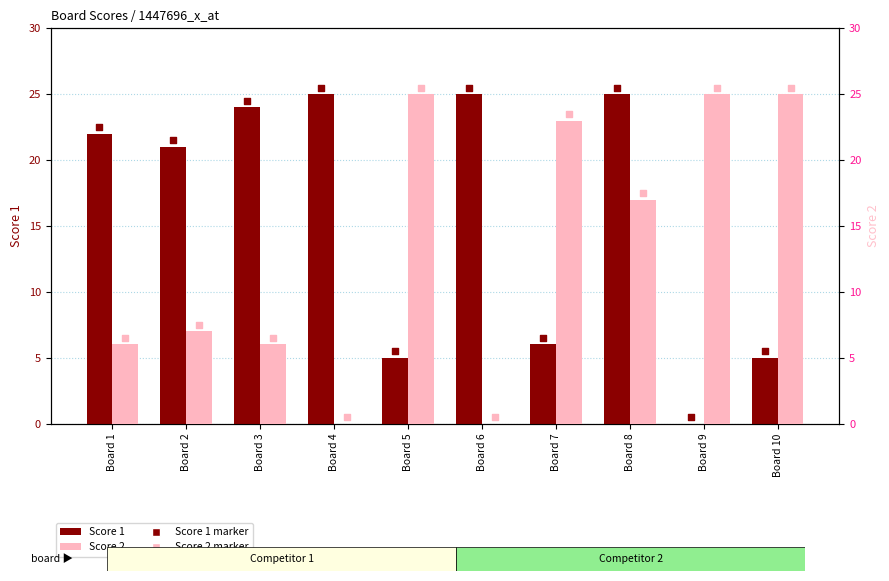

Which series contains the lowest Y value?

Score 1